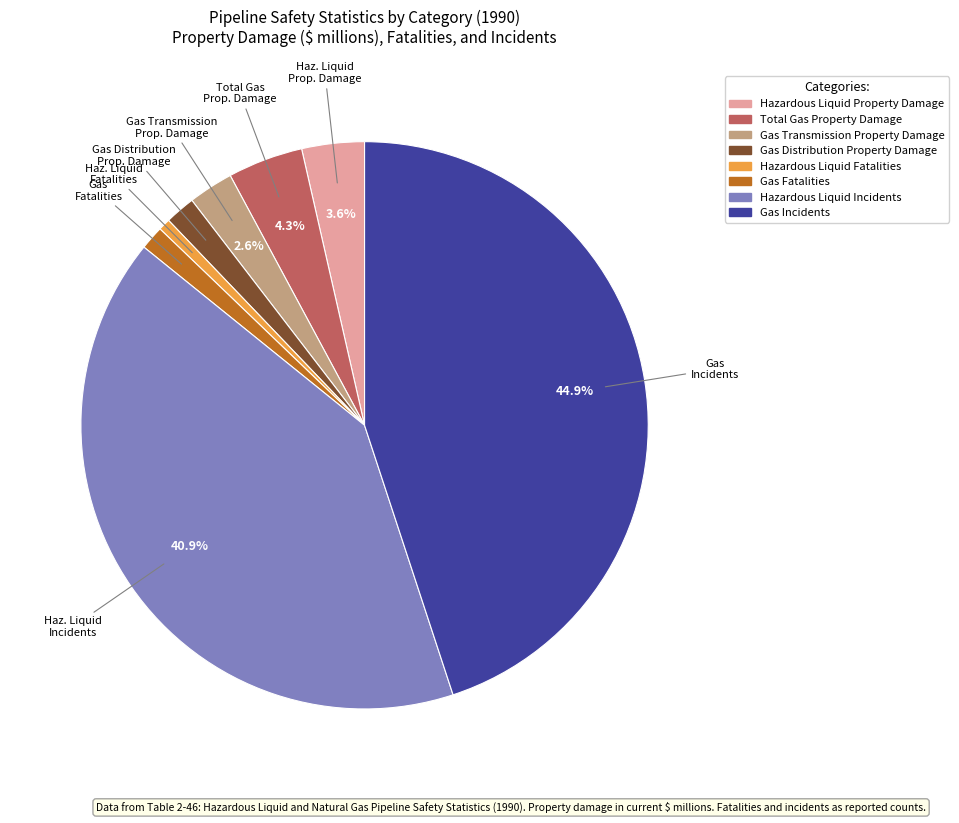

Does any single category account for the majority?

No